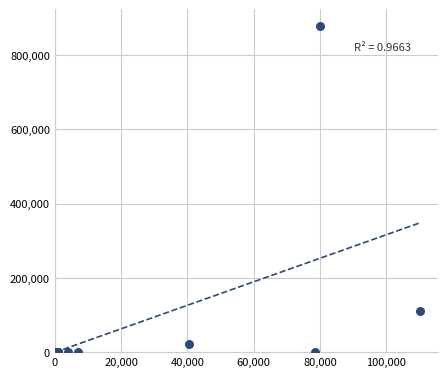

What Y value in the scatter plot is closest to 439500?

110000